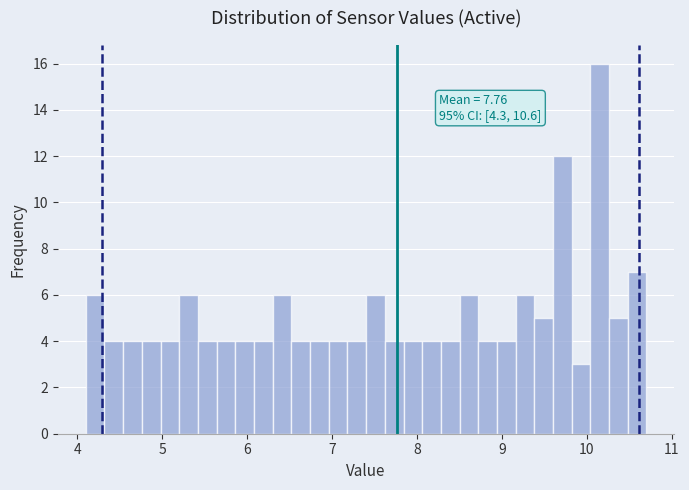

Around what value on the x-axis is the tallest bar? Give the approximate position of its centre, as read against the axis.

10.2